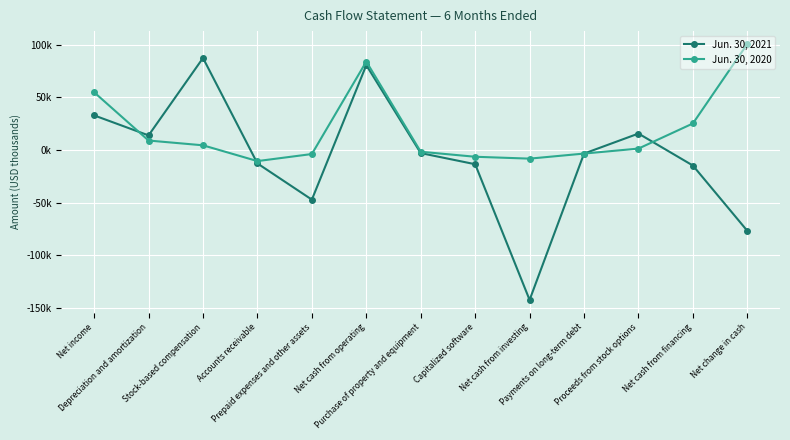

Does the chart have visible grid lines?

Yes